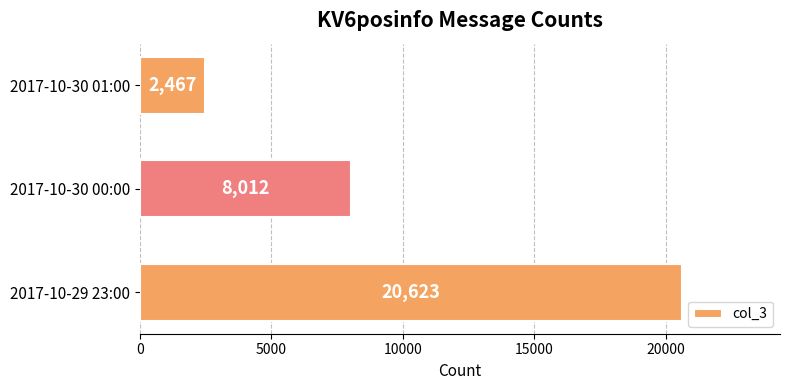

Rank the categories by value from highest to lowest.

2017-10-29 23:00, 2017-10-30 00:00, 2017-10-30 01:00